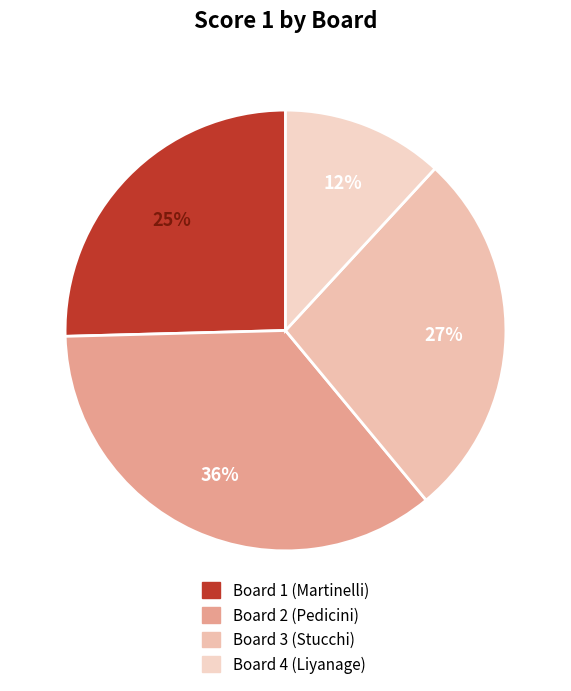

What is the smallest slice in the pie chart?

Board 4 (Liyanage)